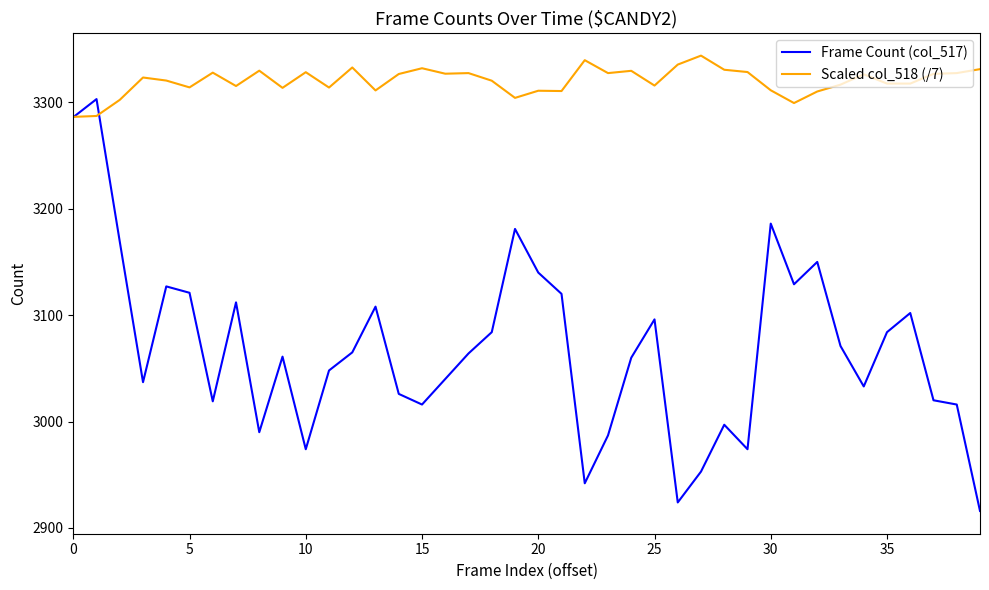

What is the maximum value for Scaled col_518 (/7)?

3343.9